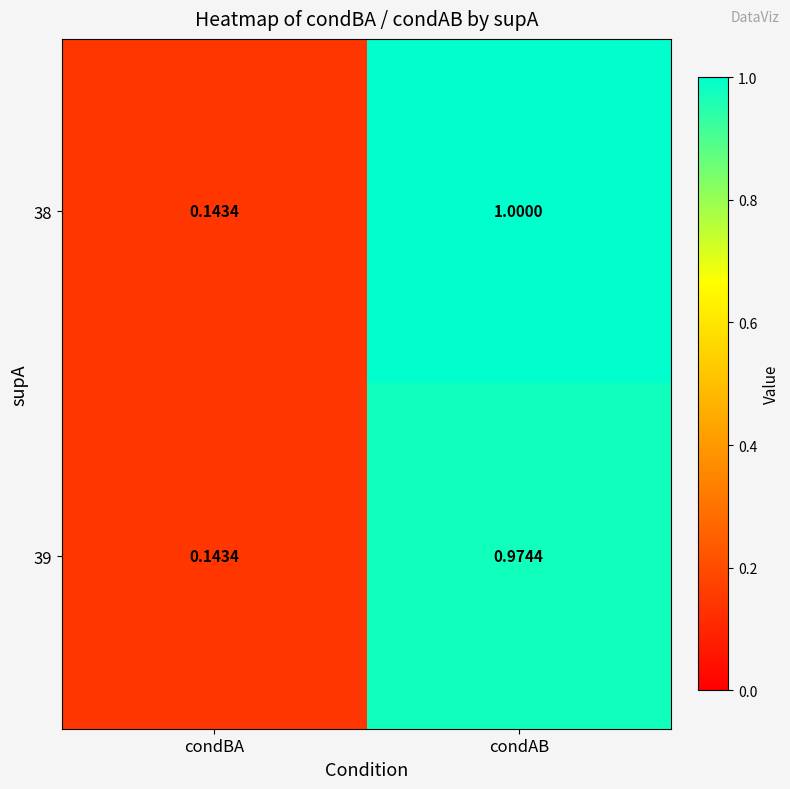

At which category is the sum across all series the highest?

condAB